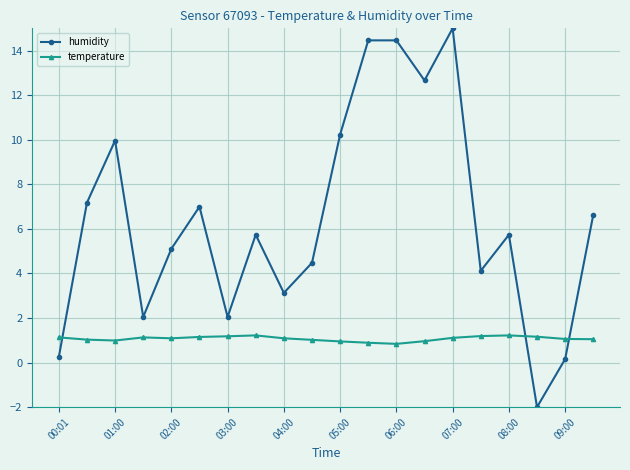

What is the value of the temperature point at the 9th from the left?

1.1